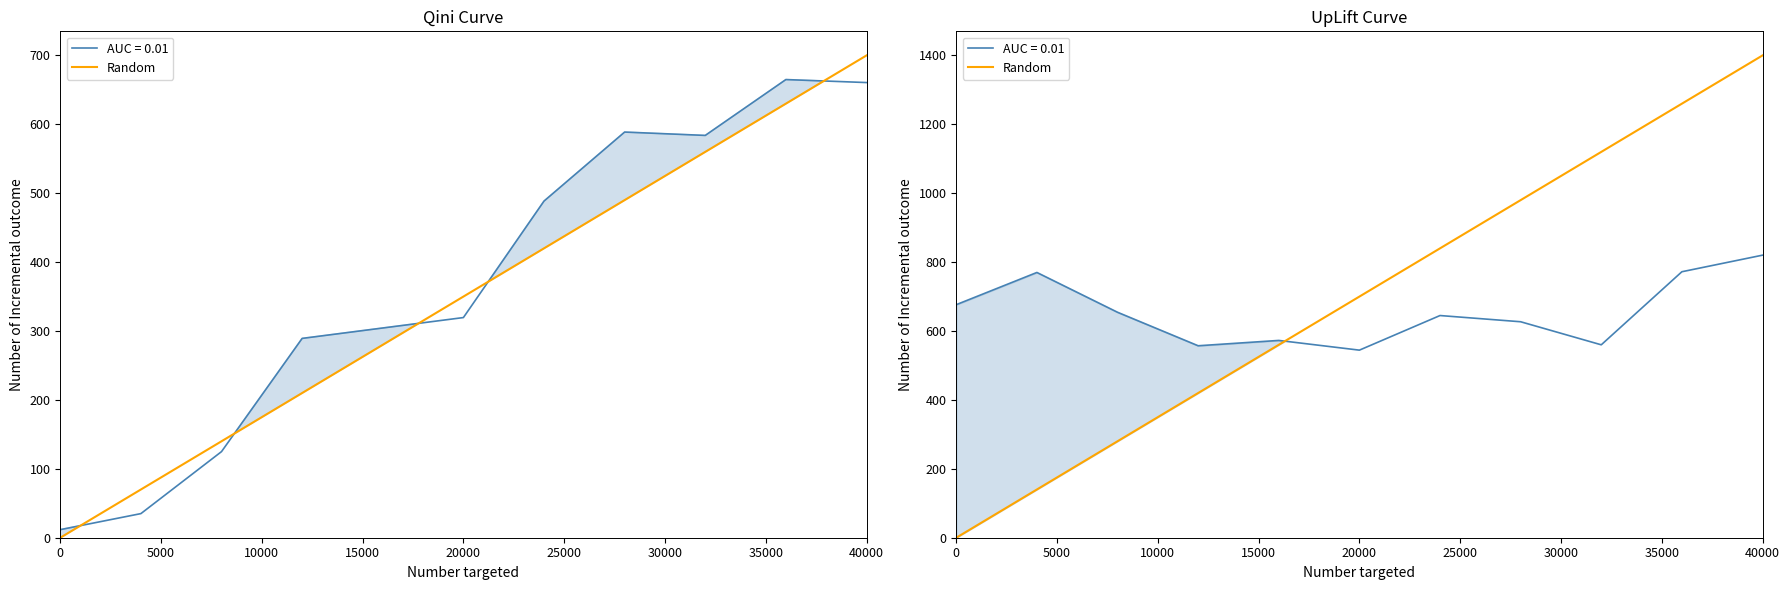

How many data points does each series have?

11